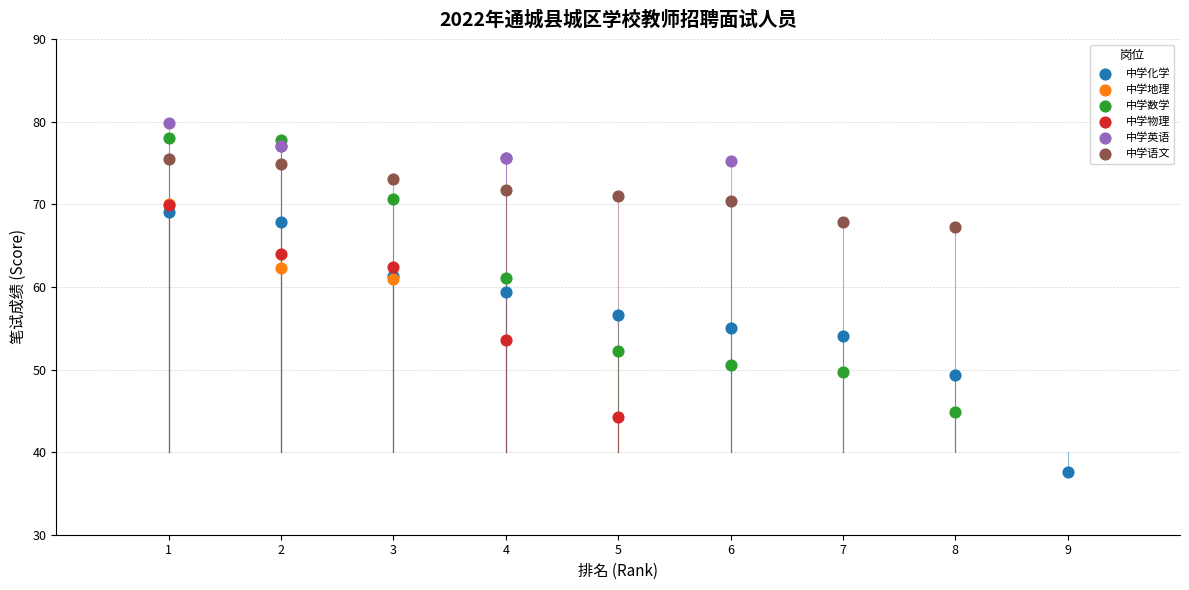

What are all the series names shown in the legend?

中学化学, 中学地理, 中学数学, 中学物理, 中学英语, 中学语文